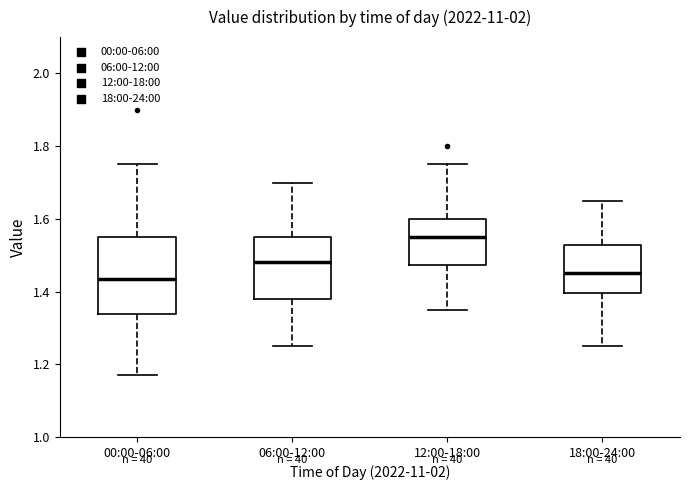

Which box is the tallest, from its lower edge to its upper edge?

00:00-06:00